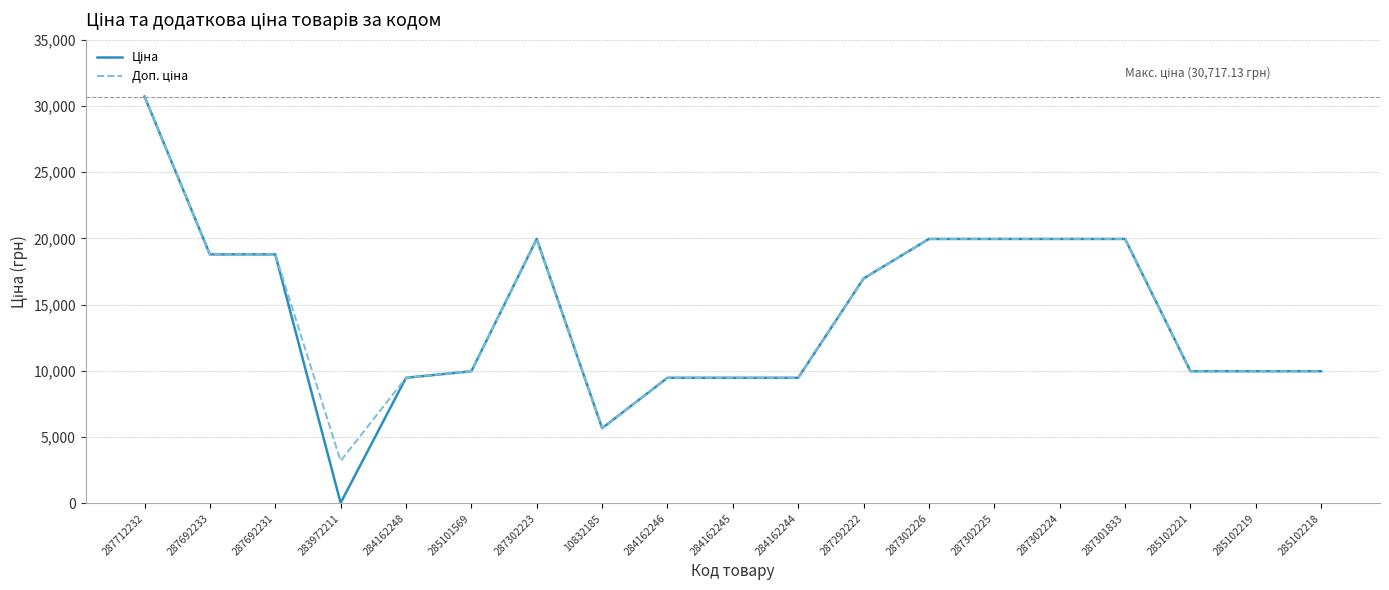

Which label corresponds to the smallest value in the chart?

283972211